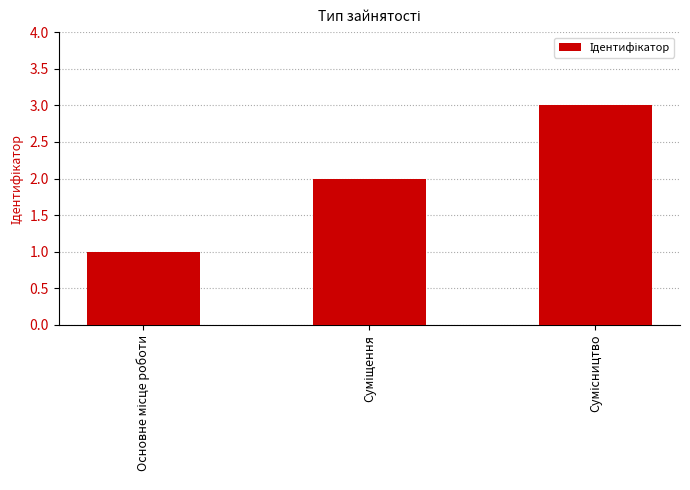

What is the greatest value displayed?

3